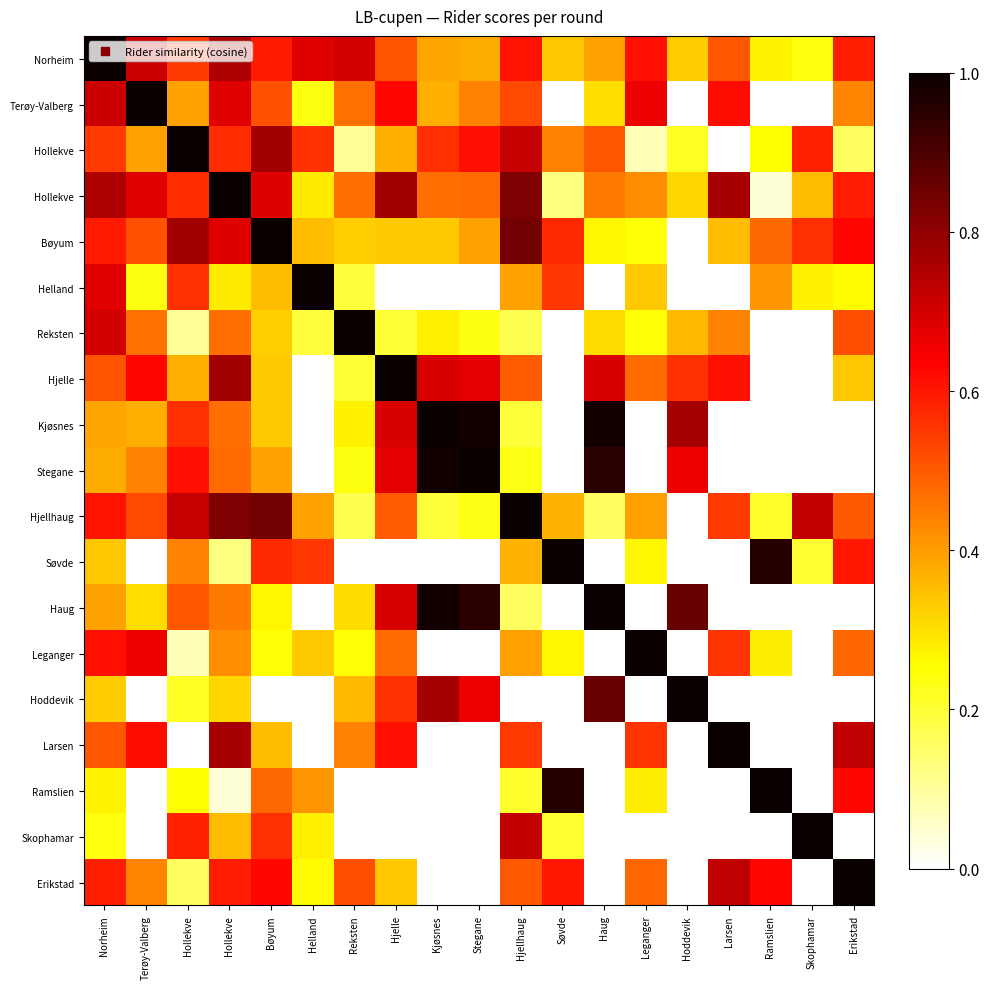

Count the number of categories in the chart.

19